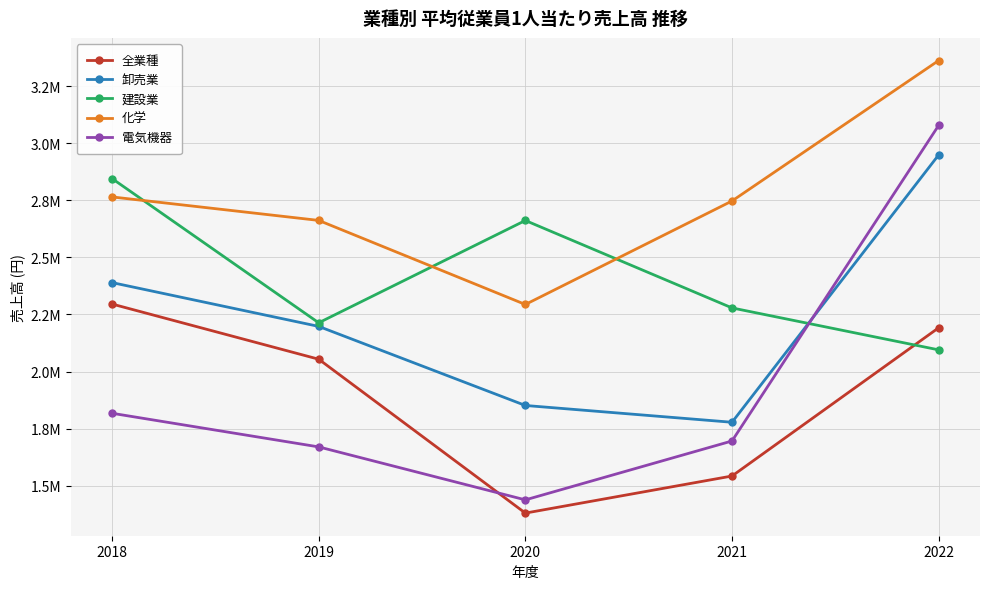

List the labels in order of 全業種 value, largest first.

2018, 2022, 2019, 2021, 2020